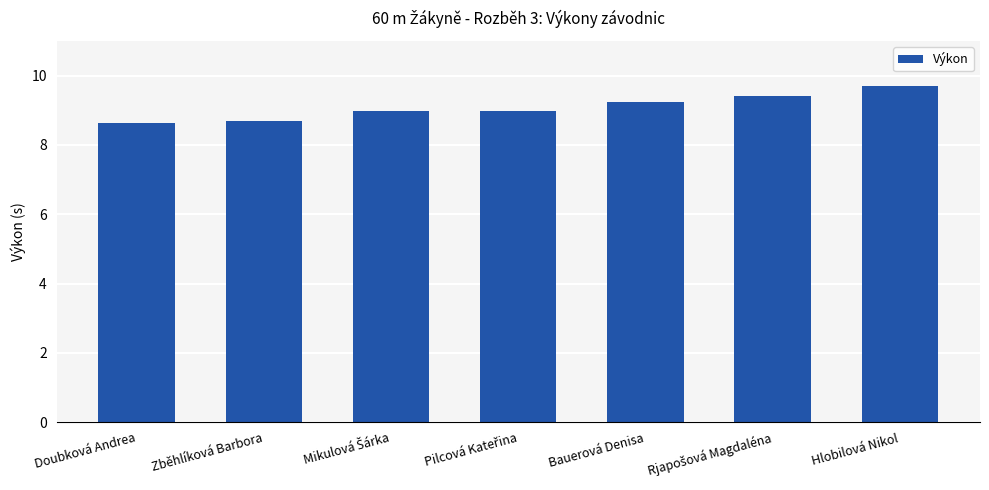

At which category does the chart reach its peak across all series?

Hlobilová Nikol